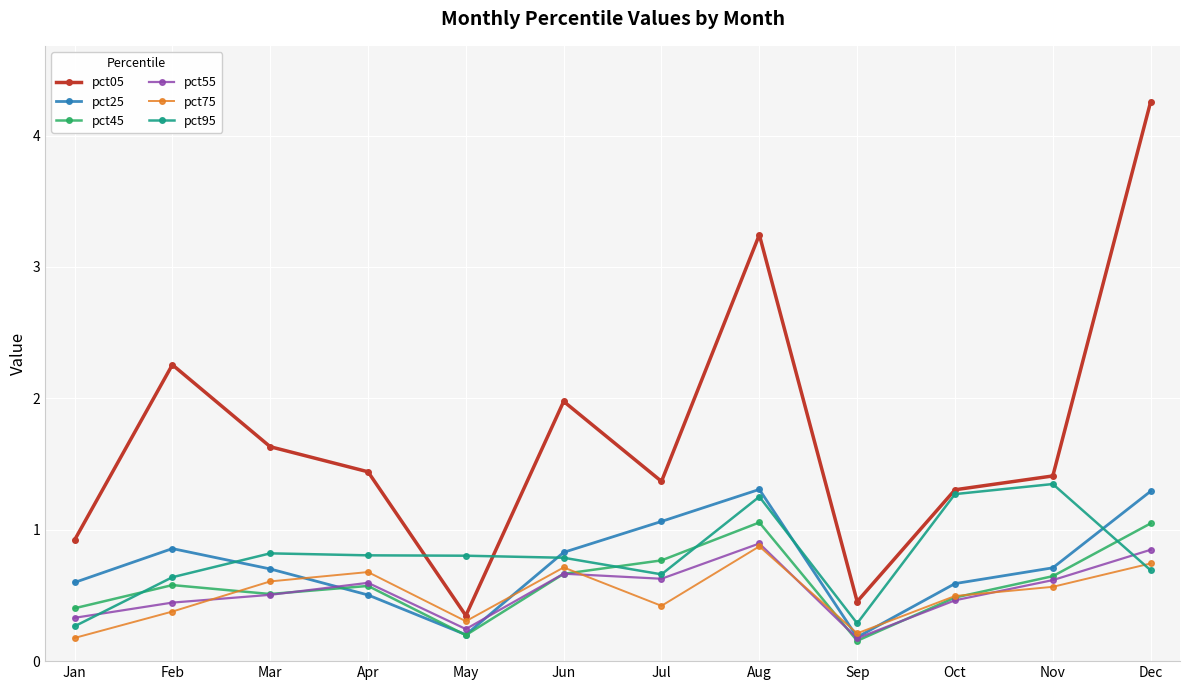

At how many categories does at least one series exceed 1?

9